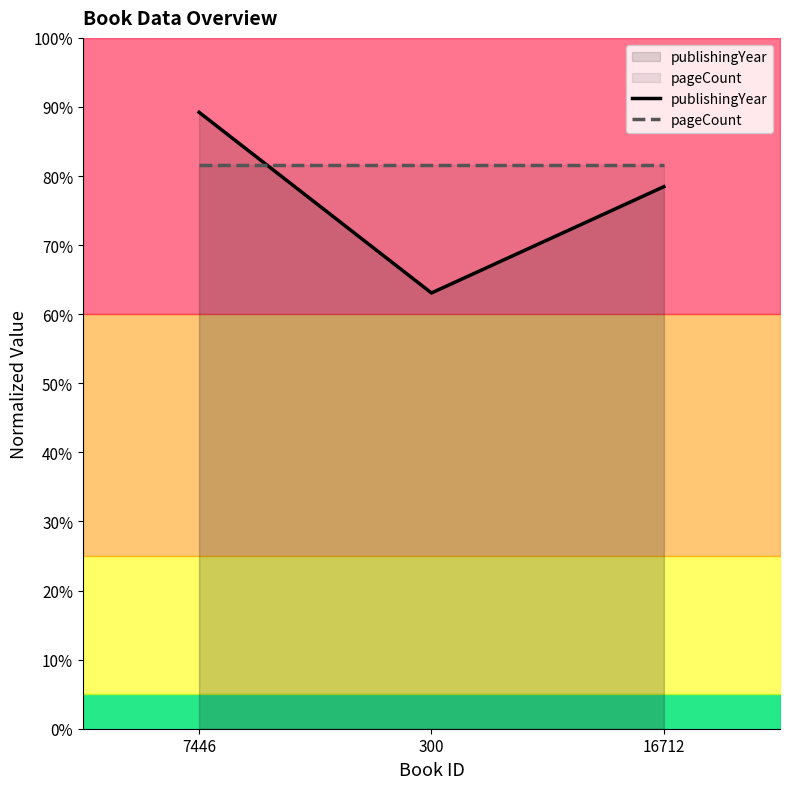

Reading left to right, list all the values displayed in this chart.

publishingYear: 89.2	63.1	78.5
pageCount: 81.7	81.7	81.7